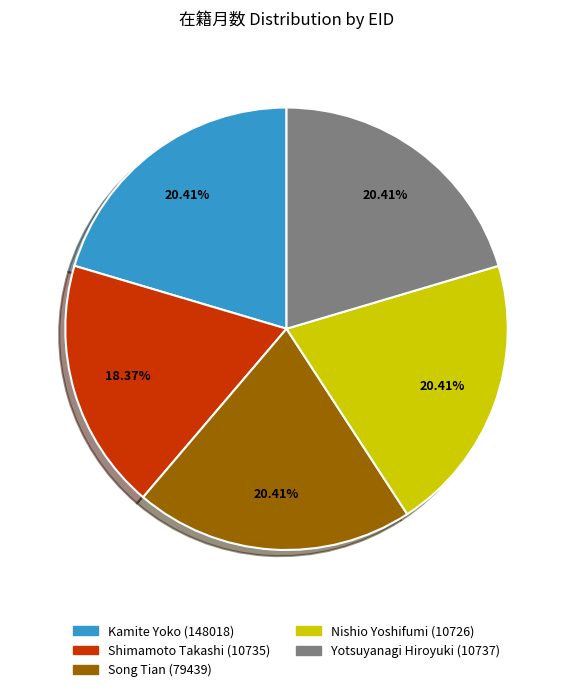

Combined, do Nishio Yoshifumi (10726) and Yotsuyanagi Hiroyuki (10737) account for over 50%?

No